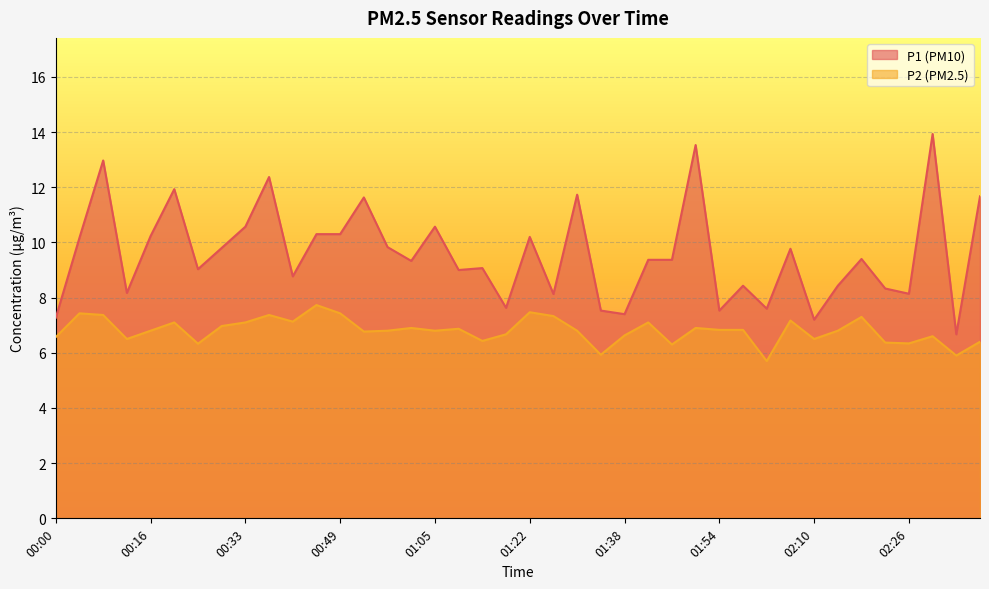

True or false: P1 and P2 cross at least once.

False